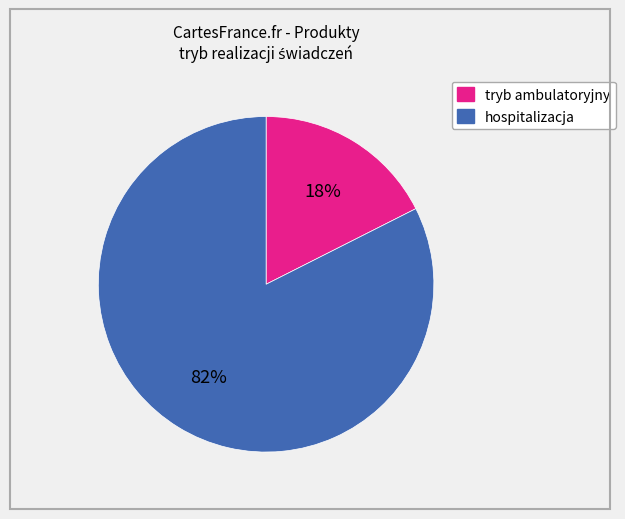

Do hospitalizacja and tryb ambulatoryjny together represent more than half of the pie?

Yes